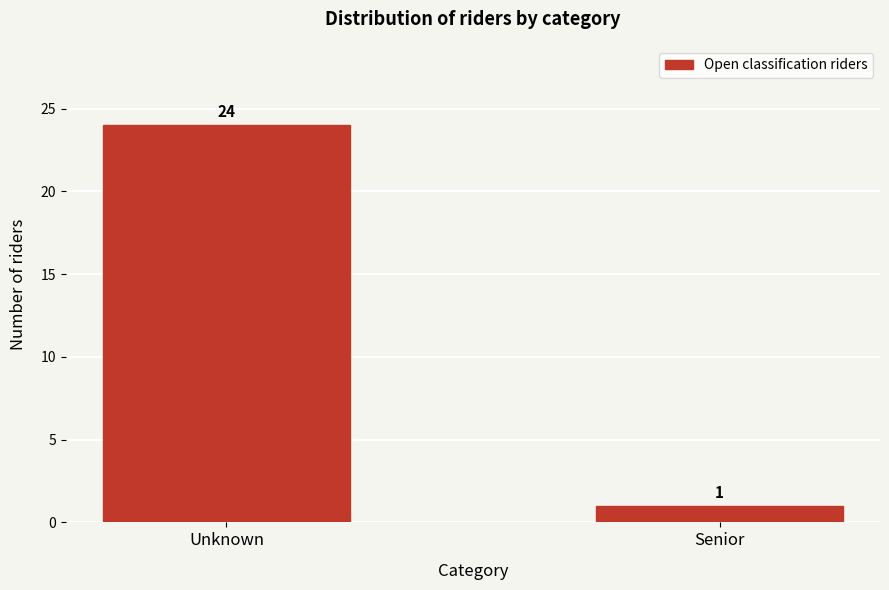

Reading left to right, extract all data points from this chart.

Unknown=24	Senior=1